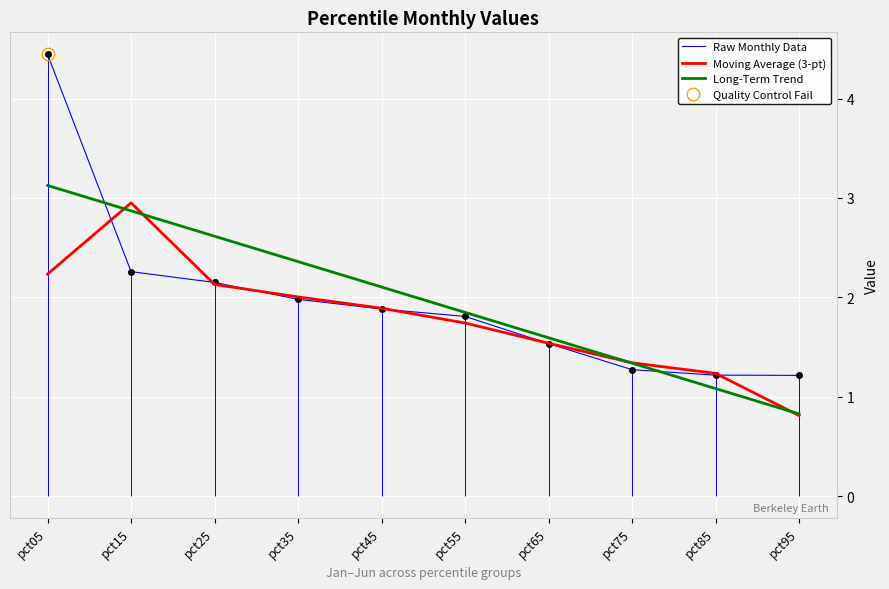

Rank the categories by Moving Average (3-pt) value from highest to lowest.

pct15, pct05, pct25, pct35, pct45, pct55, pct65, pct75, pct85, pct95